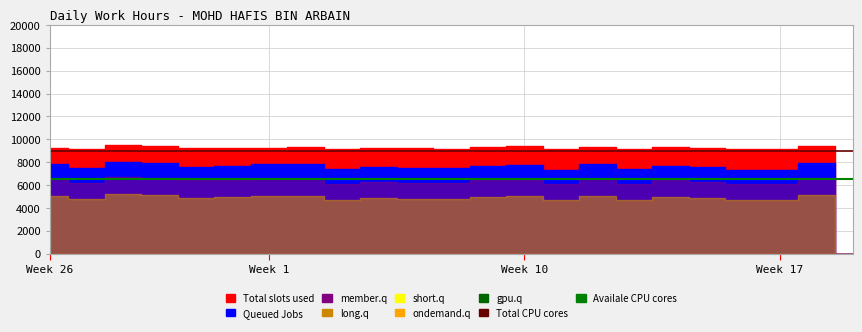

Does the chart display data point markers on the line(s)?

No